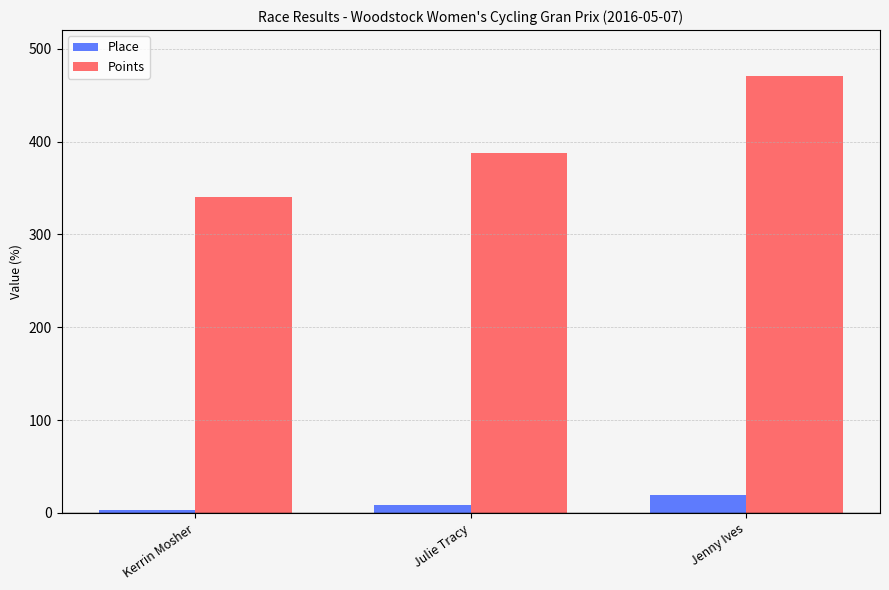

What is the difference between the highest and lowest values at Jenny Ives?

451.7